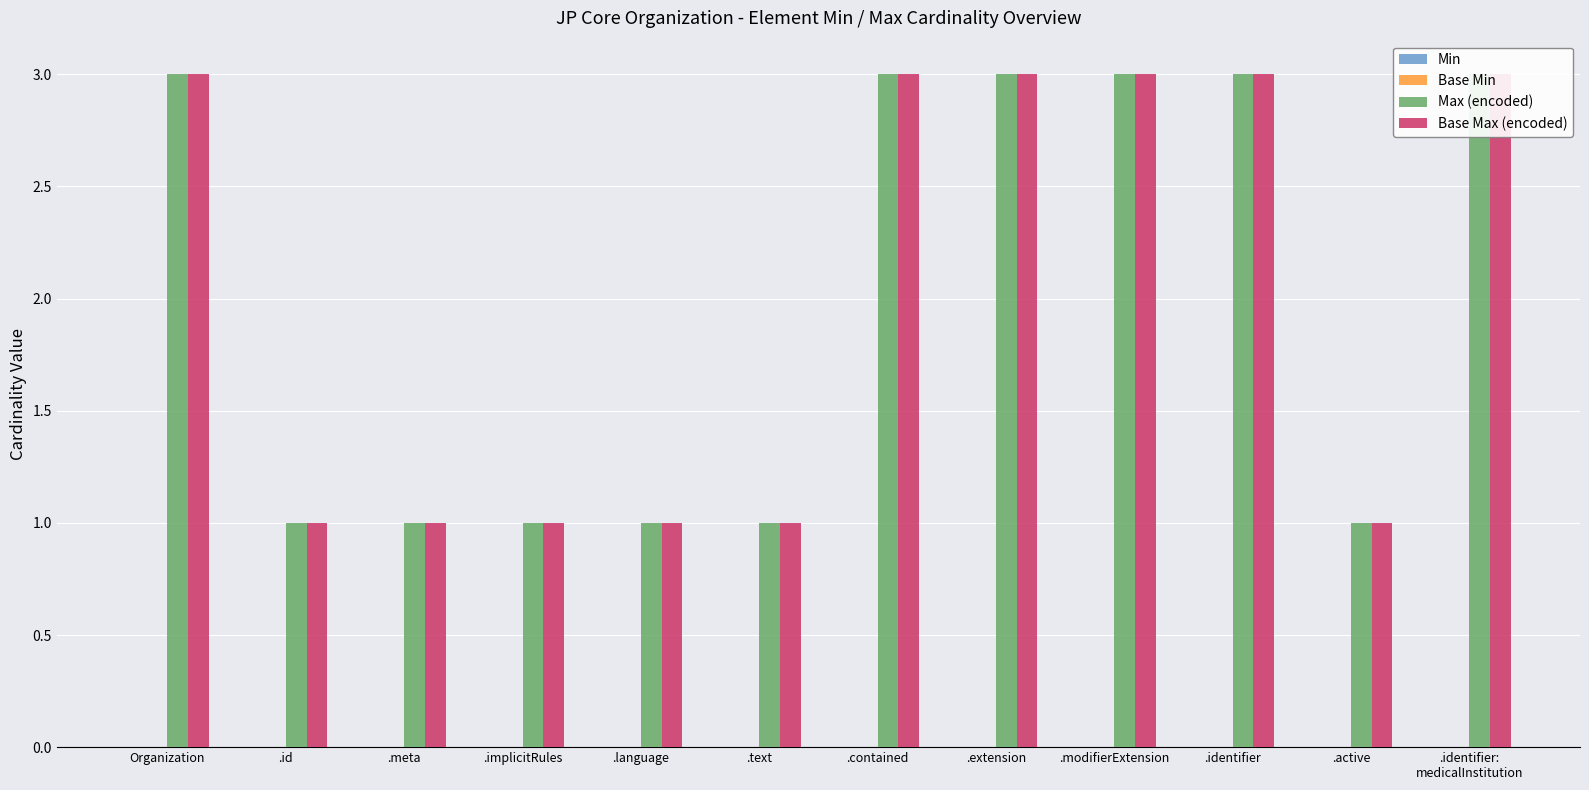

At how many categories does at least one series exceed 0?

12